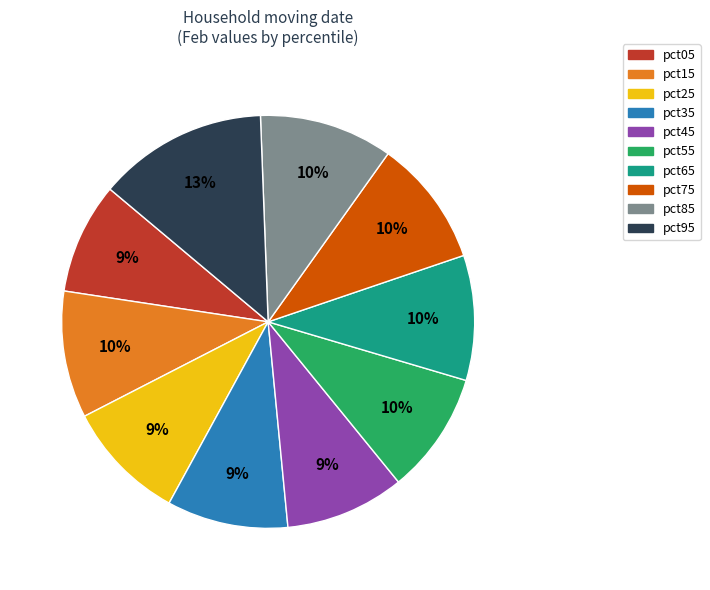

Combined, do pct15 and pct85 account for over 50%?

No